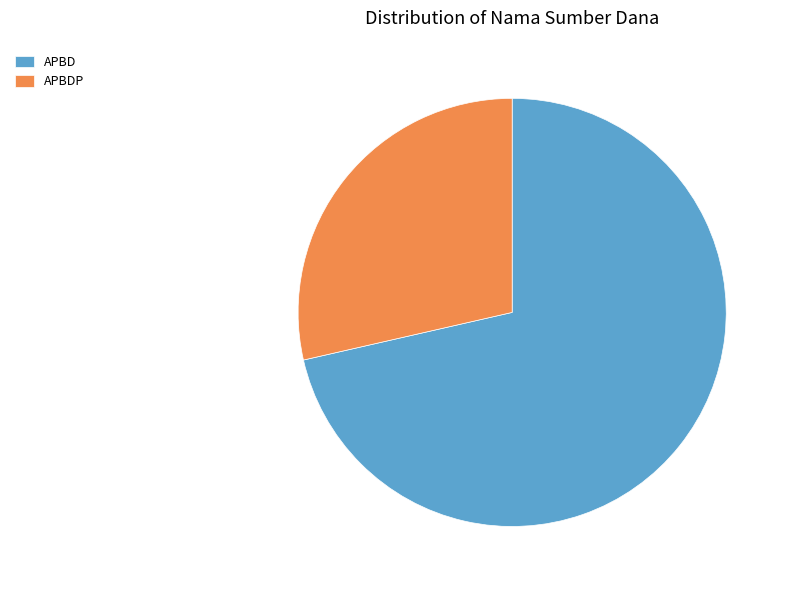

How many slices are in this pie chart?

2